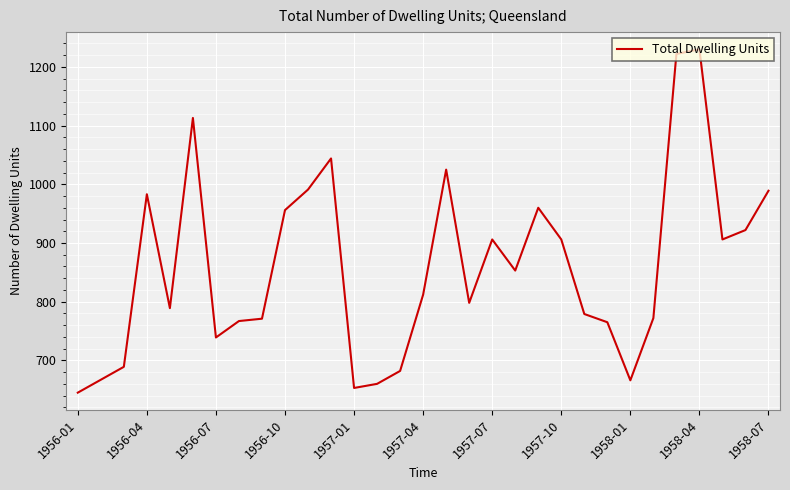

Does the chart have visible grid lines?

Yes